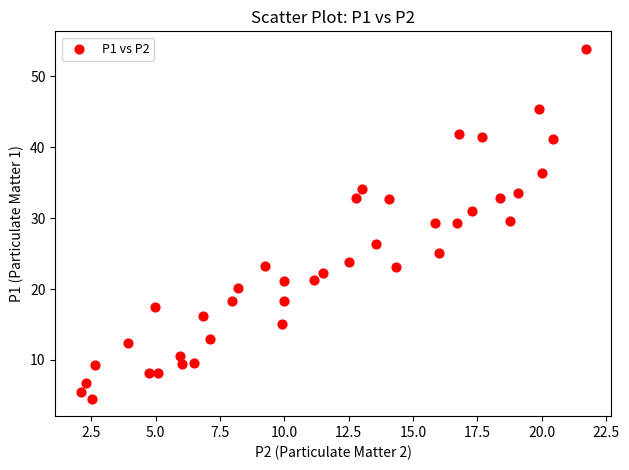

What is the range of X values (max minus min)?

19.6